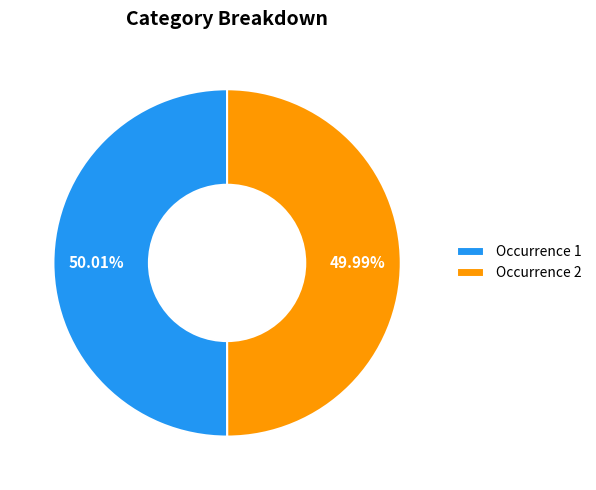

Approximately how many times larger is the value at Occurrence 2 compared to Occurrence 1?

1.0